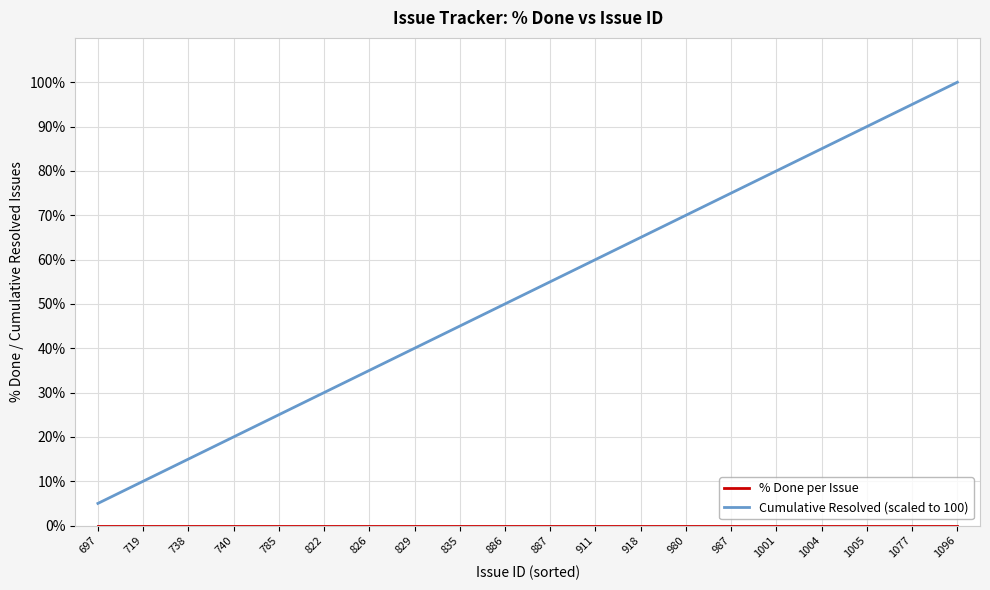

Does the chart display data point markers on the line(s)?

No